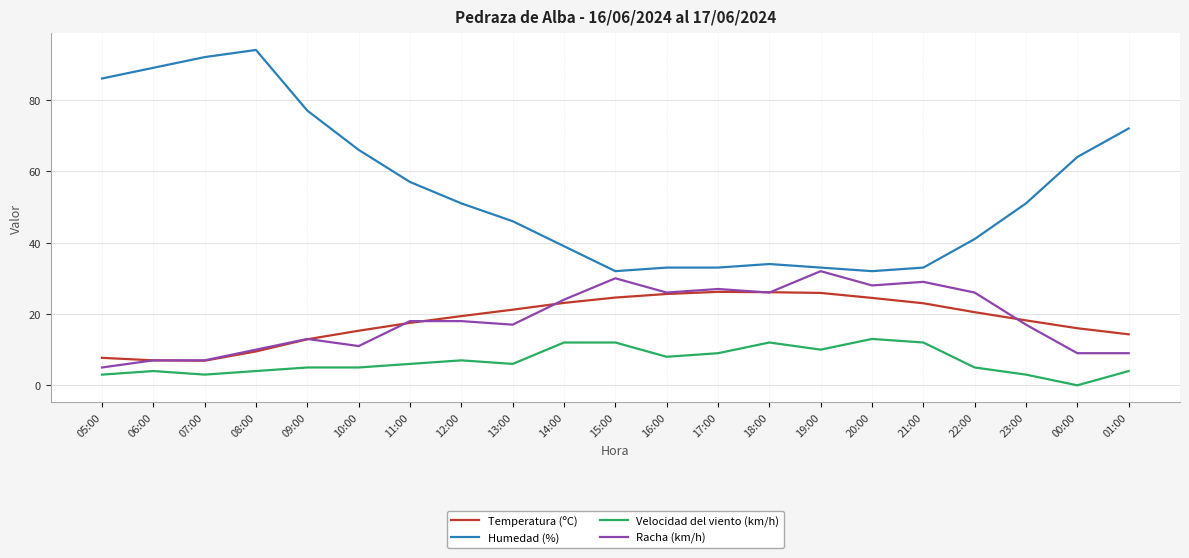

Rank the series at 22:00 from lowest to highest value.

Velocidad del viento (km/h), Temperatura (ºC), Racha (km/h), Humedad (%)